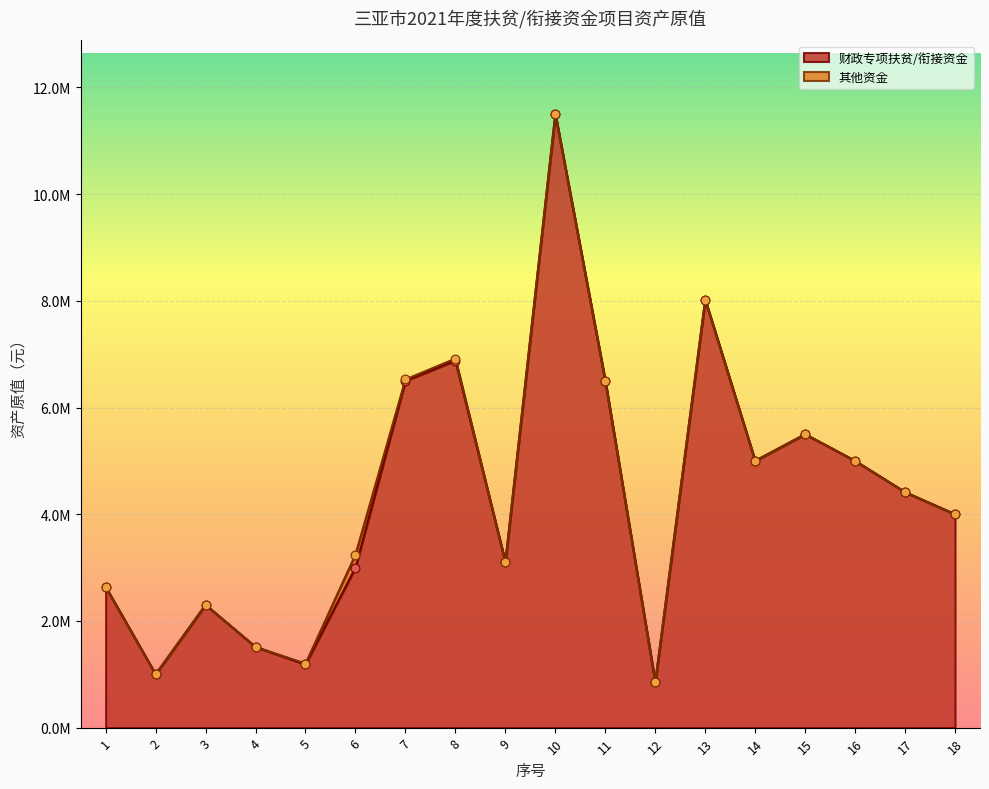

What is the ratio of the value at 12 to the value at 13?

0.1